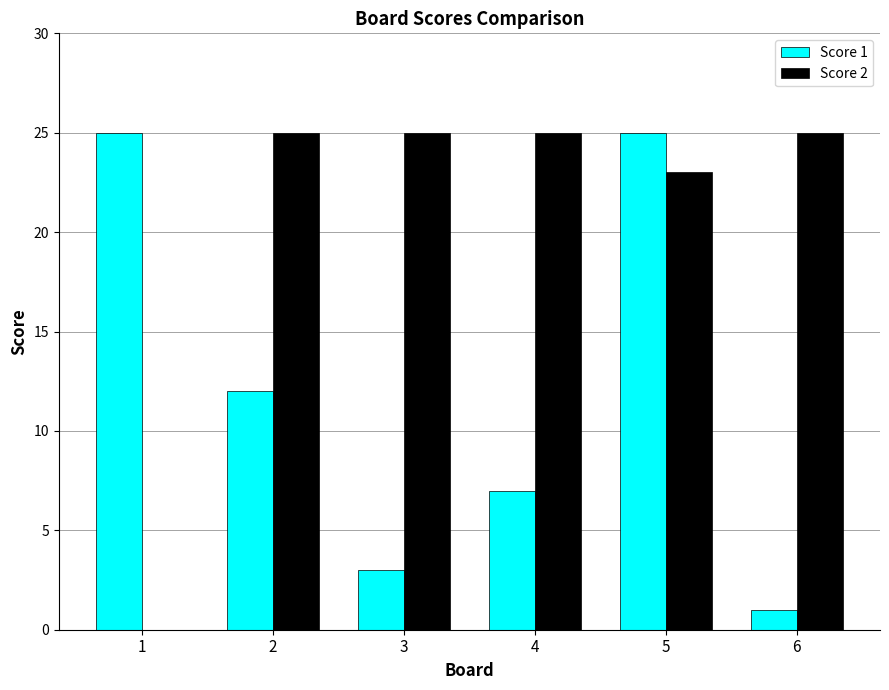

At which category is the sum across all series the highest?

5